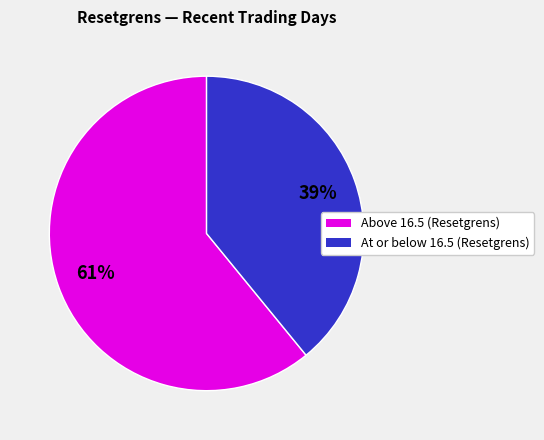

To the nearest percent, what is the average slice percentage?

50%